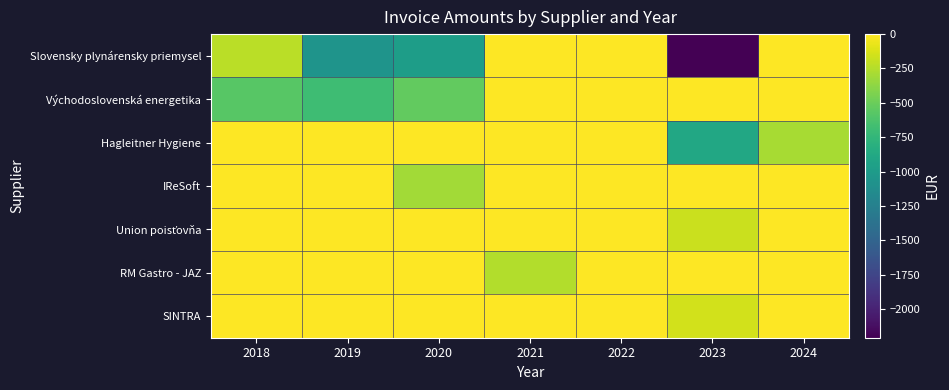

Rank the series by their maximum value, from highest to lowest.

Slovensky plynárensky priemysel, Východoslovenská energetika, Hagleitner Hygiene, IReSoft, Union poisťovňa, RM Gastro - JAZ, SINTRA